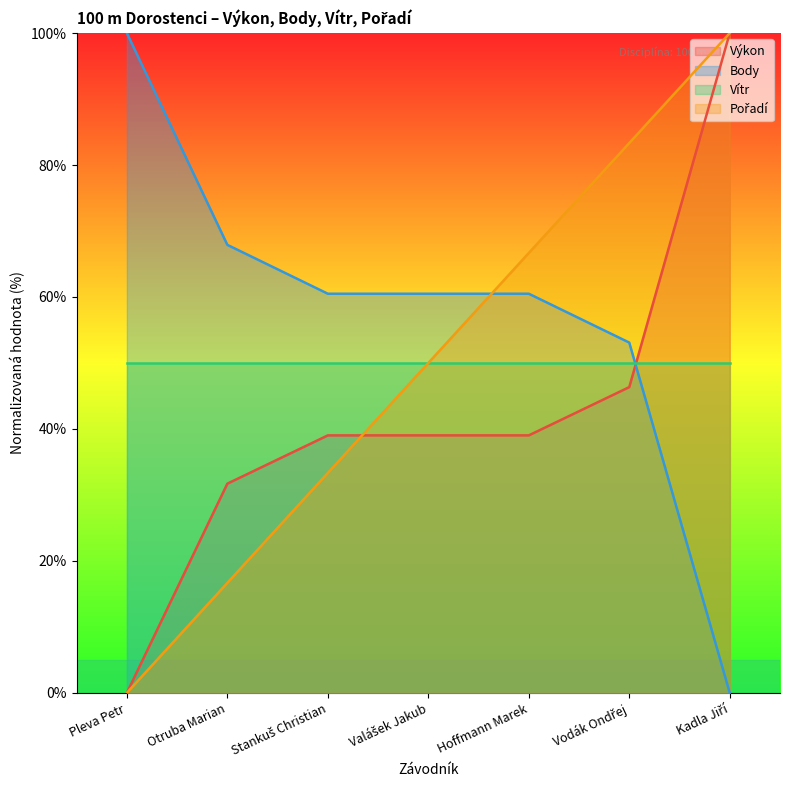

What is the highest value of the Body series?

100.0